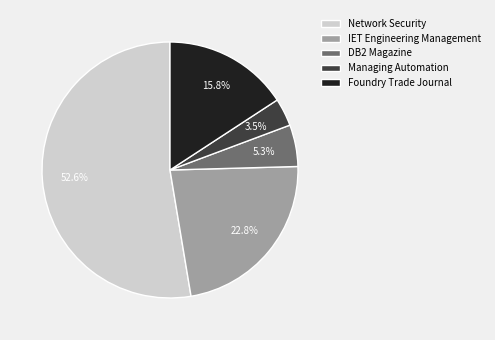

What portion of the pie excludes DB2 Magazine?

94.7%